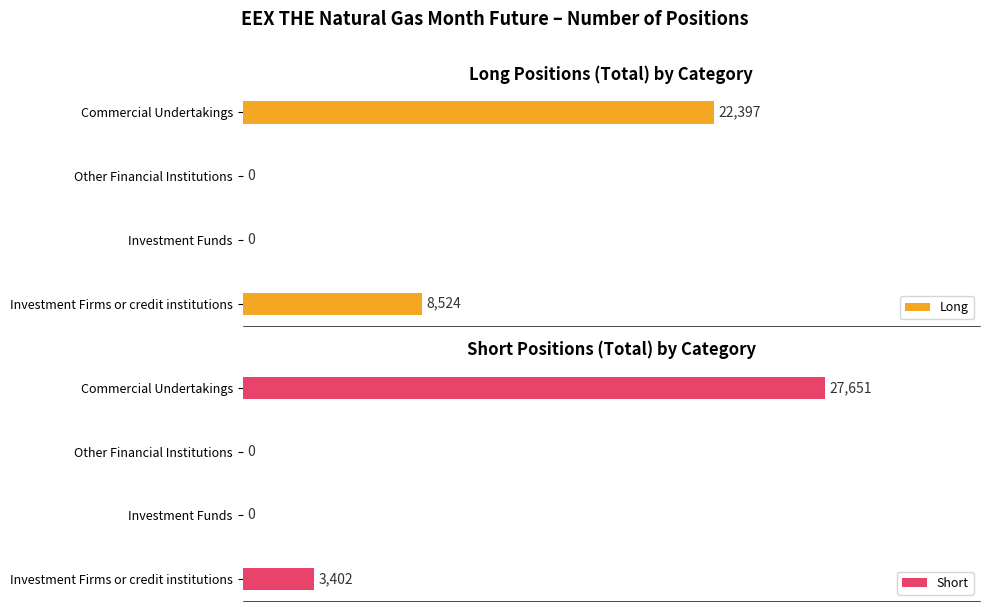

How many Short values are between 0 and 27651?

4